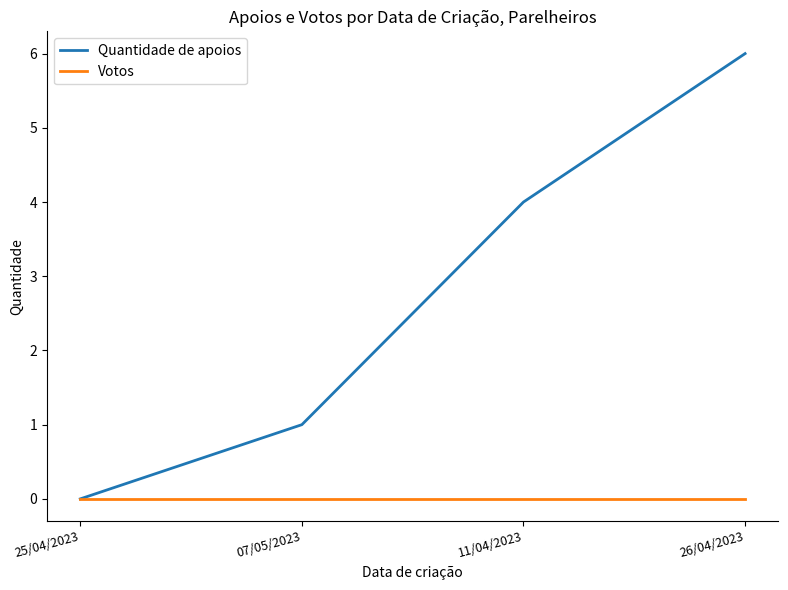

What are all the series names shown in the legend?

Quantidade de apoios, Votos